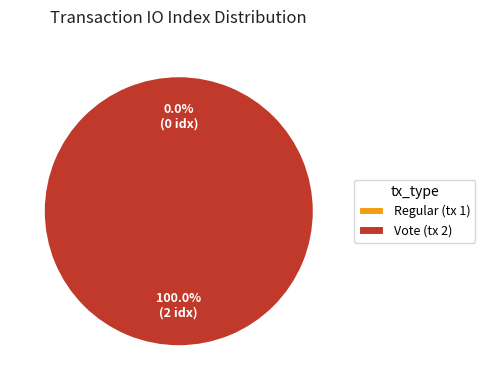

To the nearest percent, what percentage of the pie is Vote (tx 2)?

100%